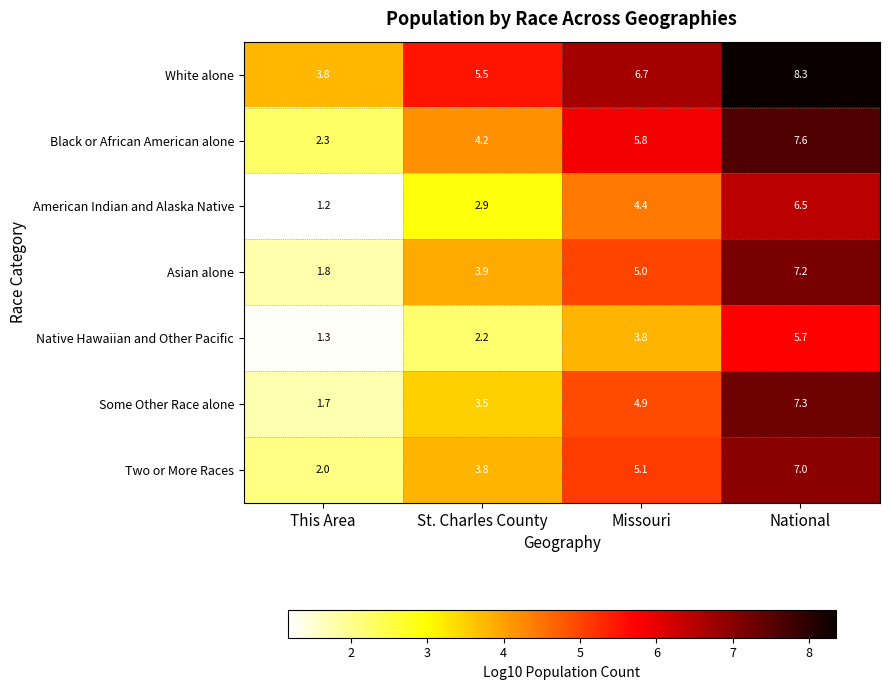

Reading right to left, list all the values displayed in this chart.

White alone: National=8.3	Missouri=6.7	St. Charles County=5.5	This Area=3.8
Black or African American alone: National=7.6	Missouri=5.8	St. Charles County=4.2	This Area=2.3
American Indian and Alaska Native: National=6.5	Missouri=4.4	St. Charles County=2.9	This Area=1.2
Asian alone: National=7.2	Missouri=5.0	St. Charles County=3.9	This Area=1.8
Native Hawaiian and Other Pacific: National=5.7	Missouri=3.8	St. Charles County=2.2	This Area=1.3
Some Other Race alone: National=7.3	Missouri=4.9	St. Charles County=3.5	This Area=1.7
Two or More Races: National=7.0	Missouri=5.1	St. Charles County=3.8	This Area=2.0